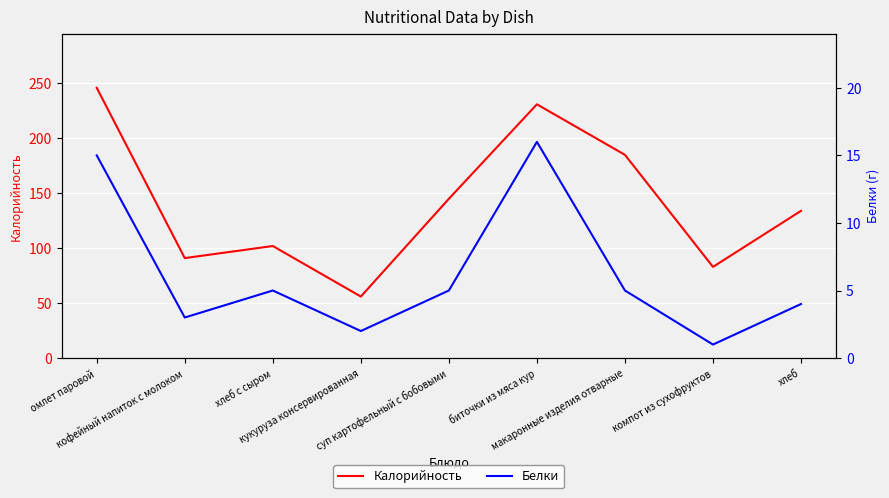

The Белки series shows 3 at кофейный напиток с молоком. True or false?

True